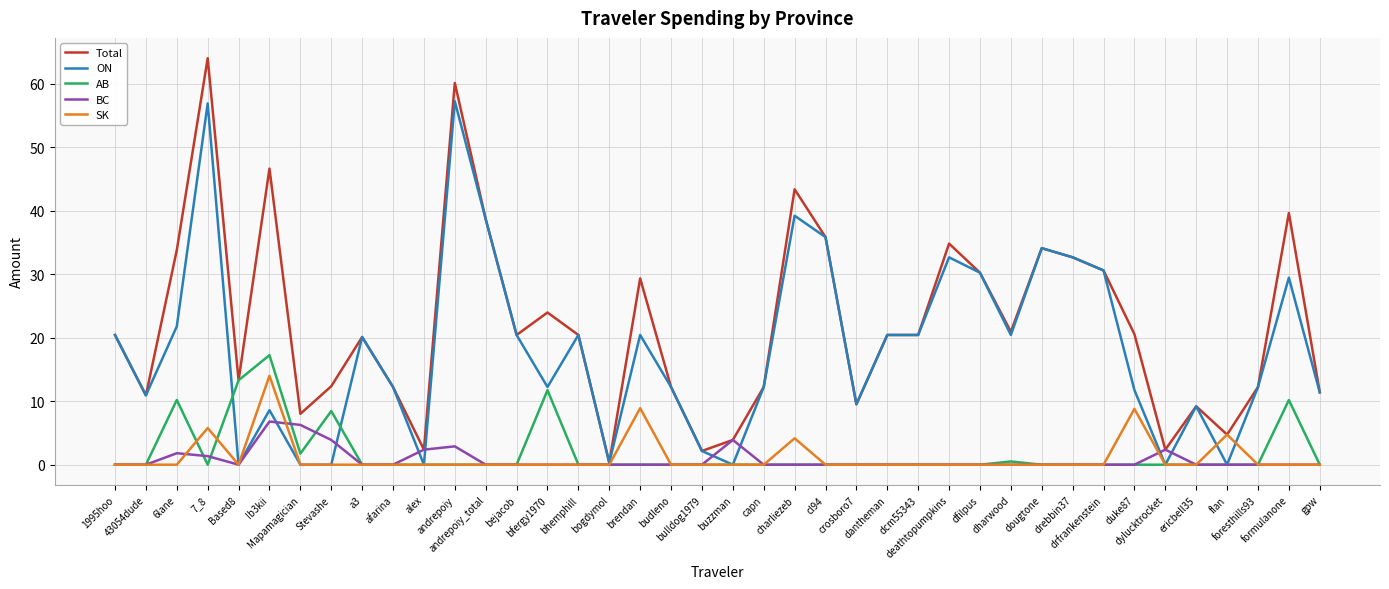

List the series in order of their peak value, highest first.

Total, ON, AB, SK, BC